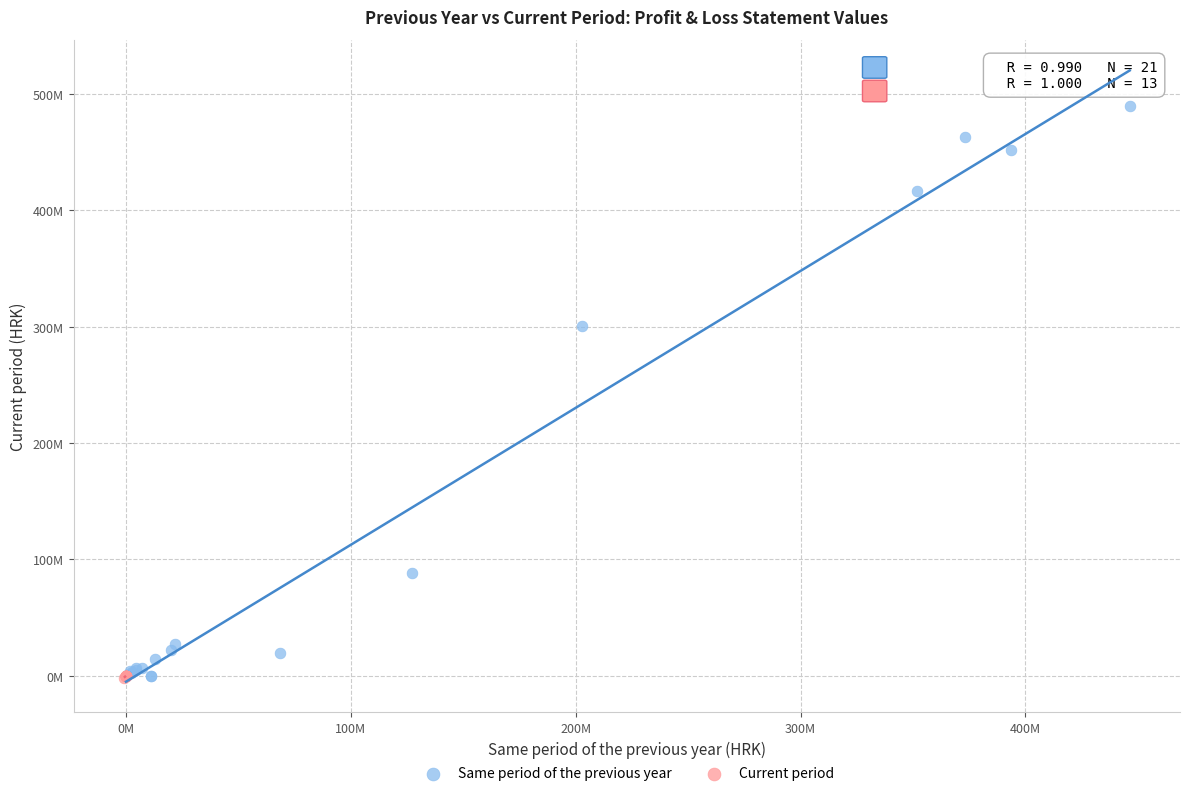

What are all the series names shown in the legend?

Same period of the previous year, Current period